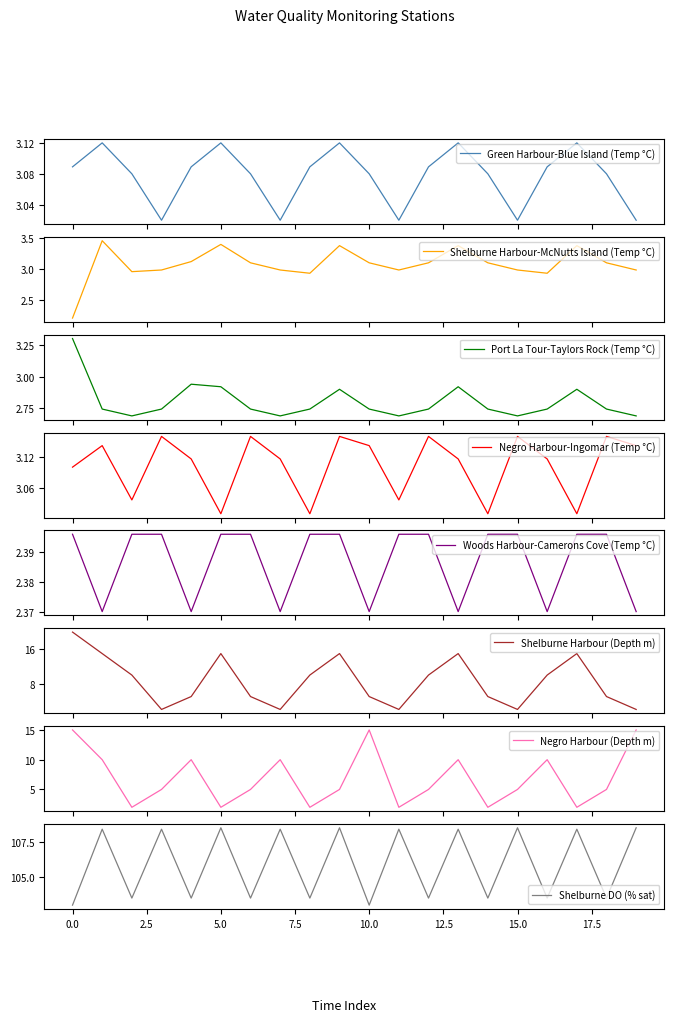

What is the label of the 10th point from the right?

10